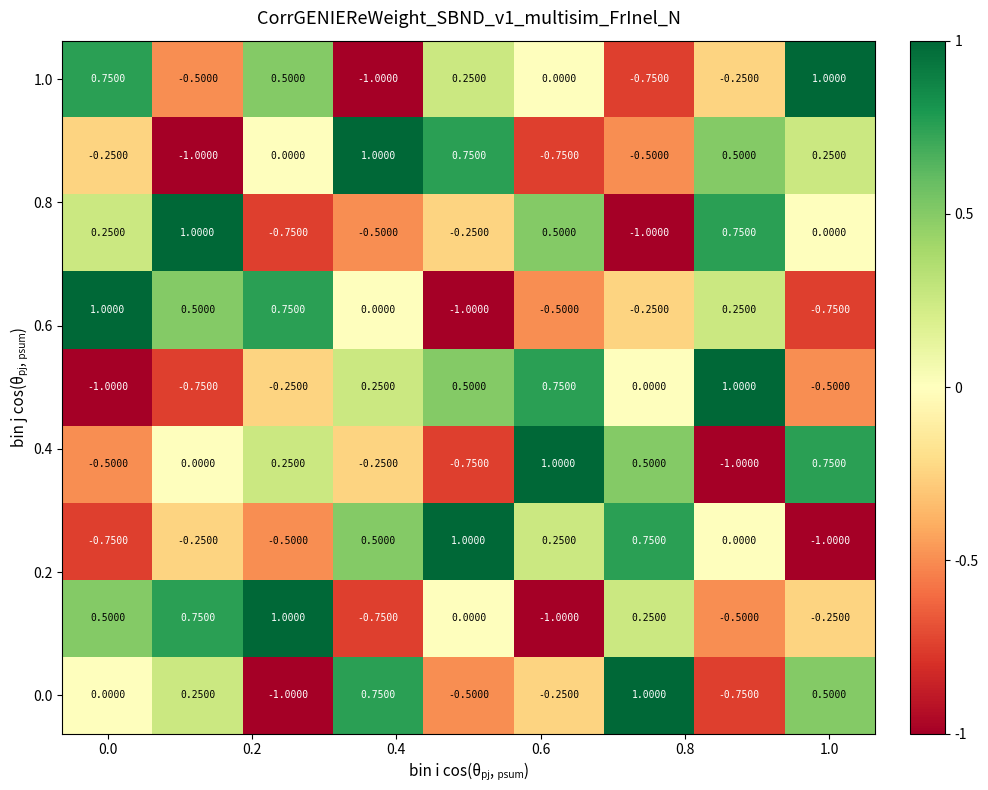

How many categories are shown in the chart?

9